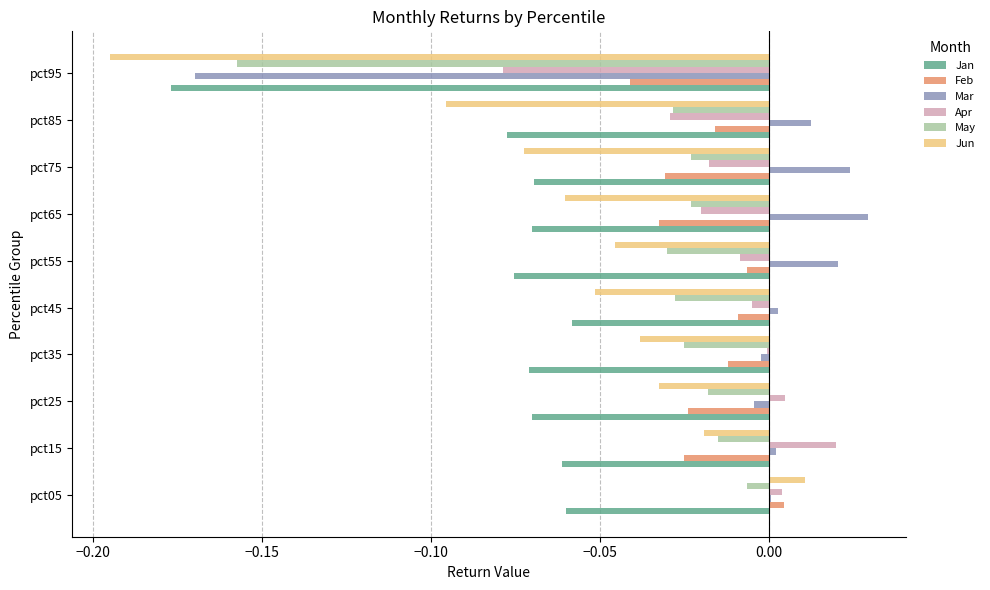

What is the sum of all Jun values?

-0.6